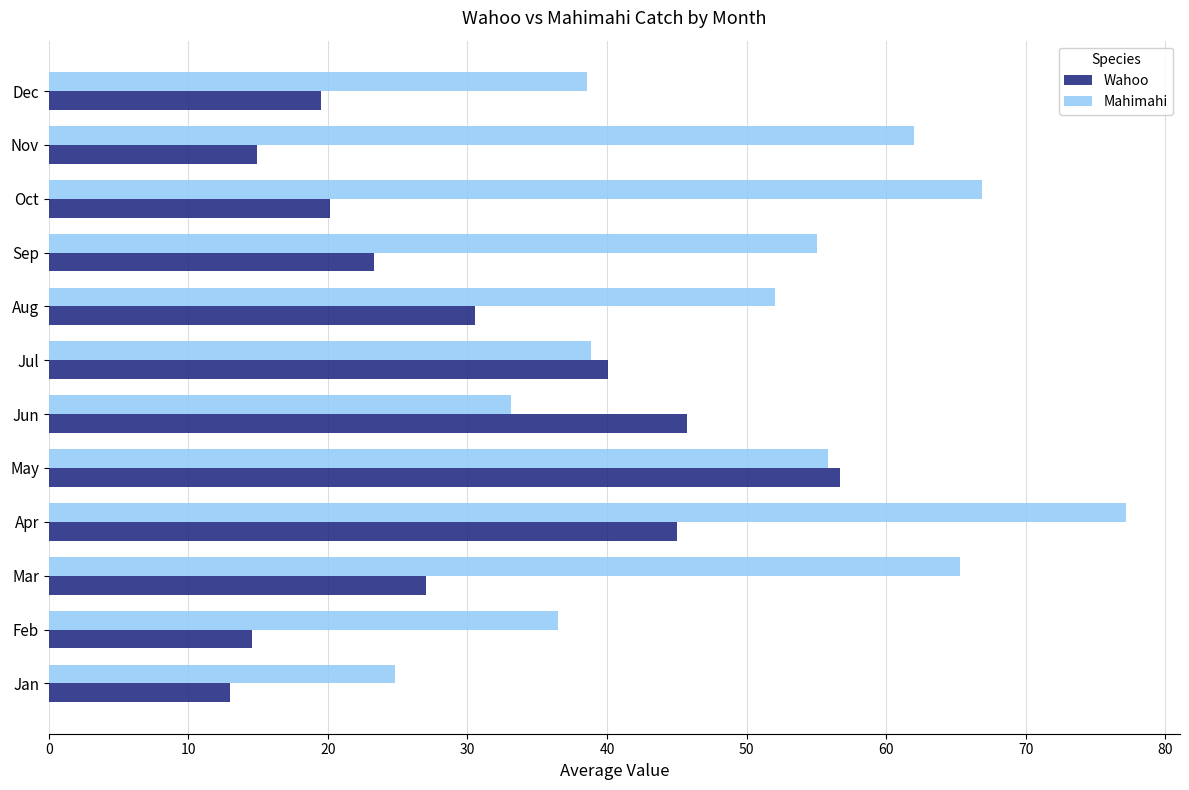

Which label corresponds to the largest value in the chart?

Apr